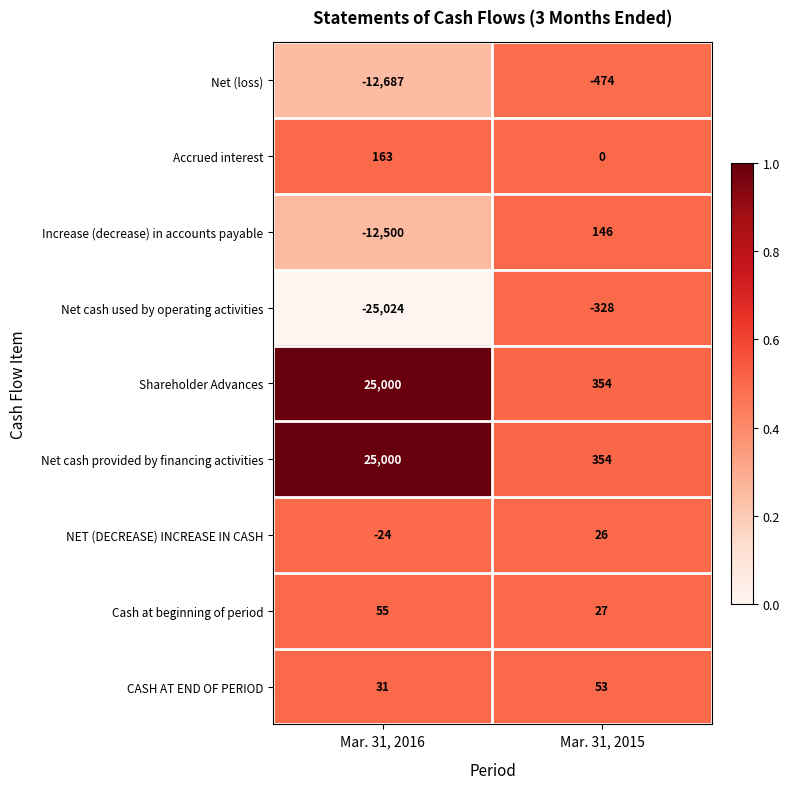

At which category does the chart reach its peak across all series?

Mar. 31, 2016